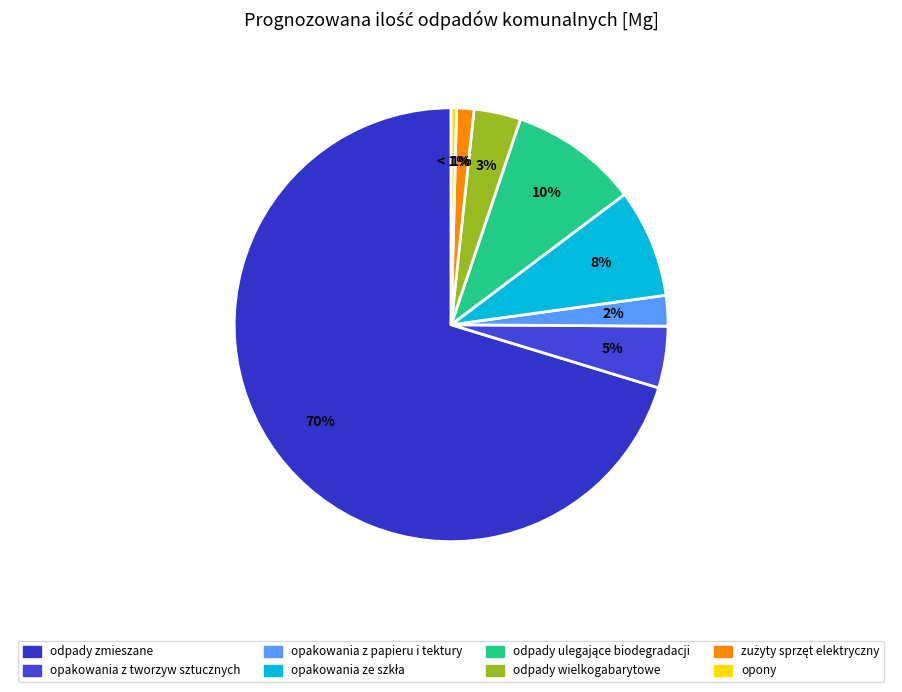

To the nearest percent, what is the combined percentage of opakowania ze szkła and opakowania z papieru i tektury?

10%